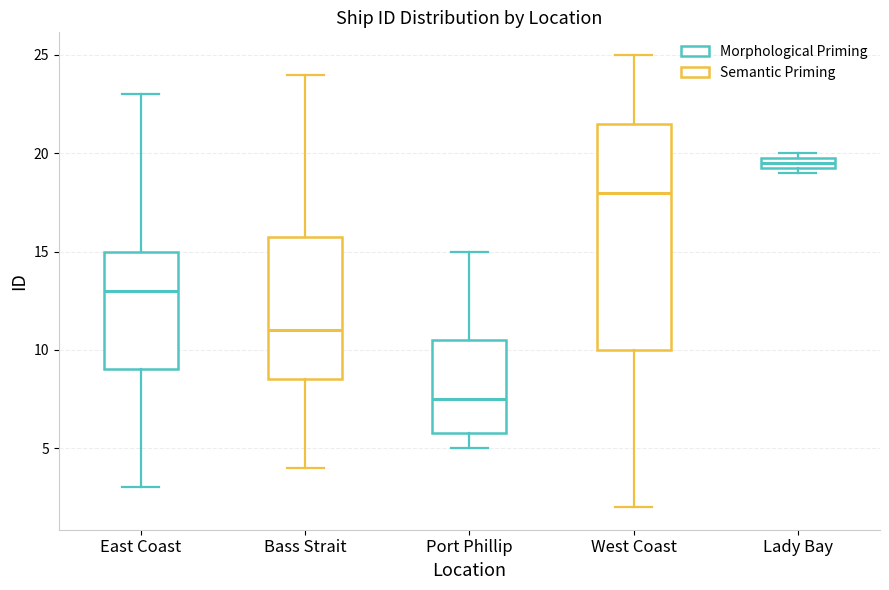

Which box is the tallest, from its lower edge to its upper edge?

West Coast